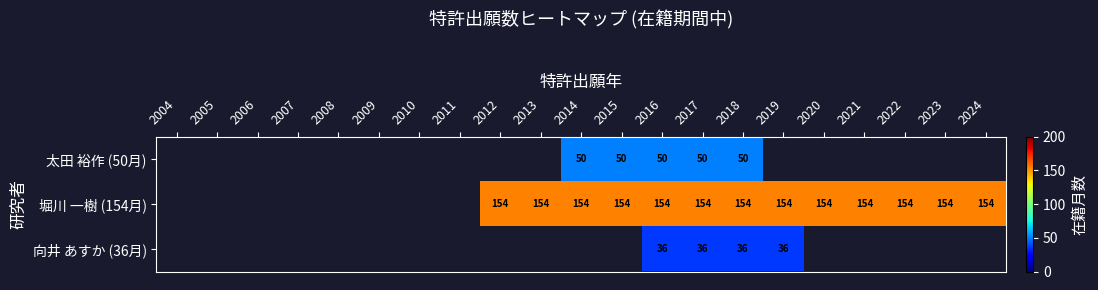

The value of 堀川 一樹 (154月) at 2018 is 79. True or false?

False